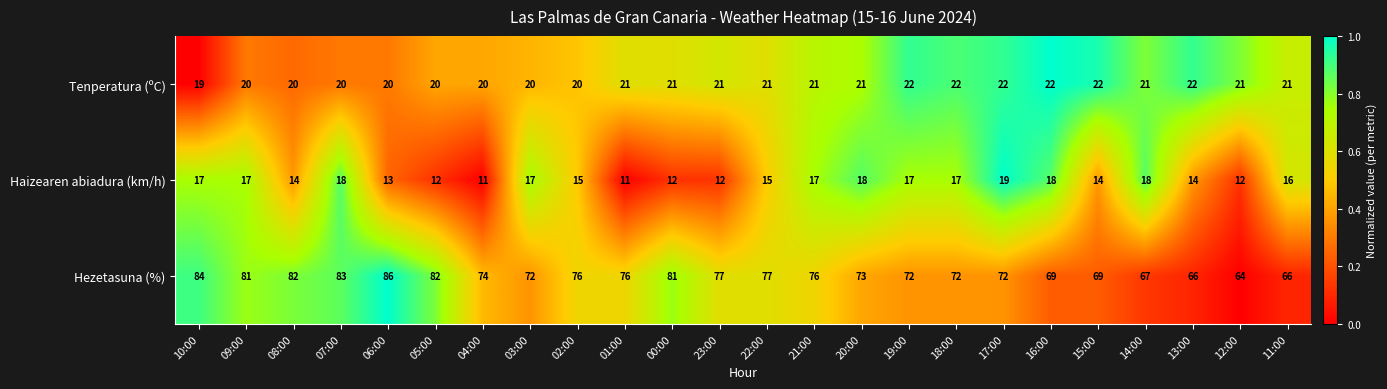

The value of Tenperatura (ºC) at 12:00 is 15. True or false?

False